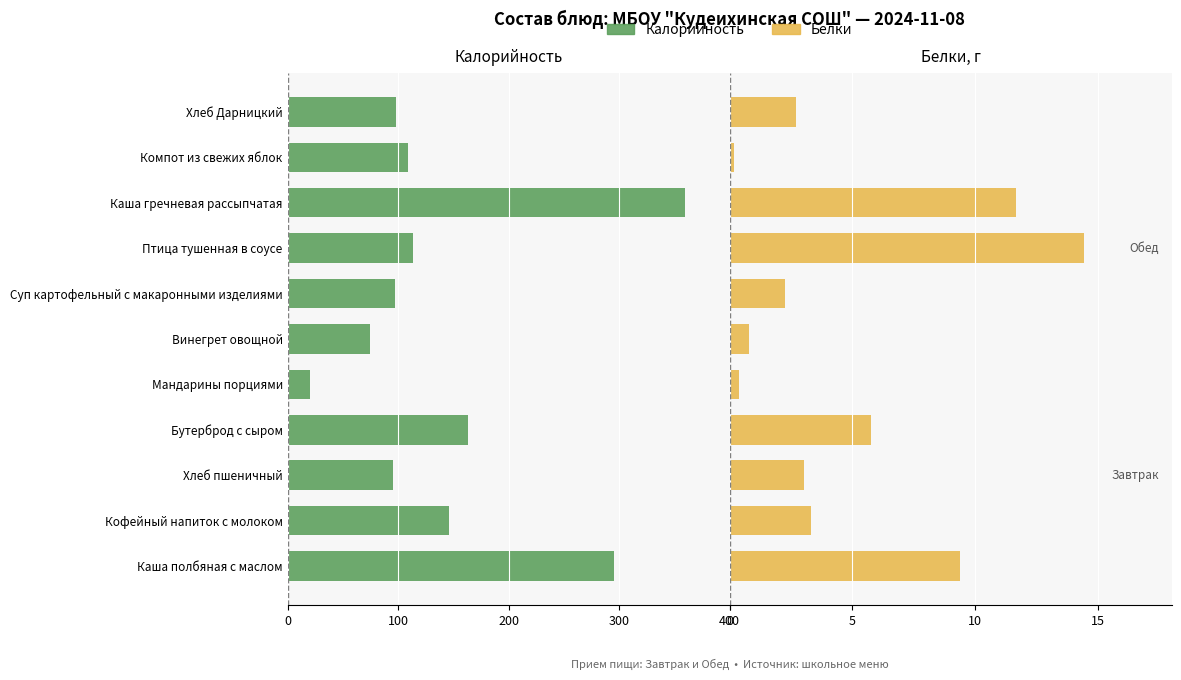

True or false: Белки has a value of 0.6 at Мандарины порциями.

False